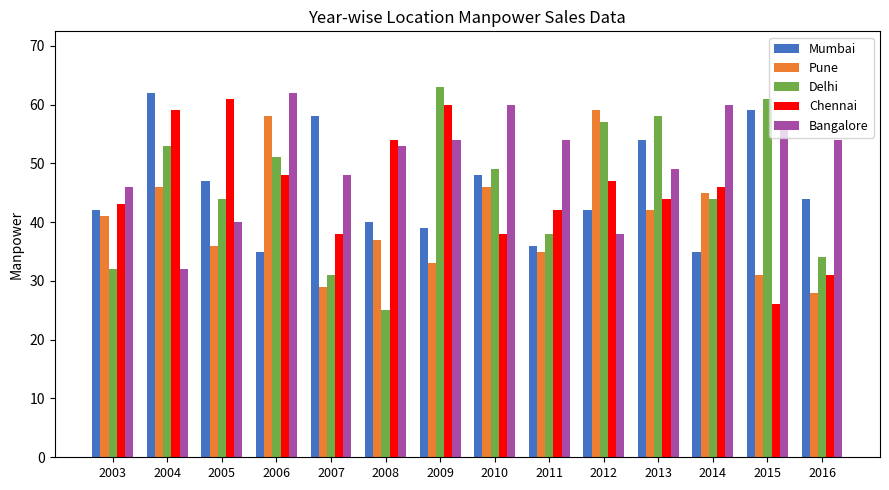

What is the value of the Delhi bar at the 7th from the left?

63